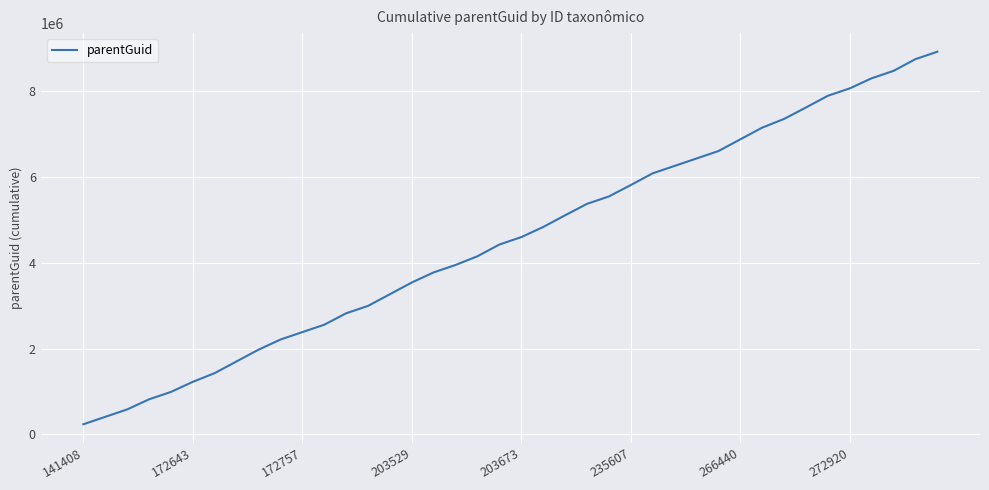

What is the maximum value shown in the chart?

8920722